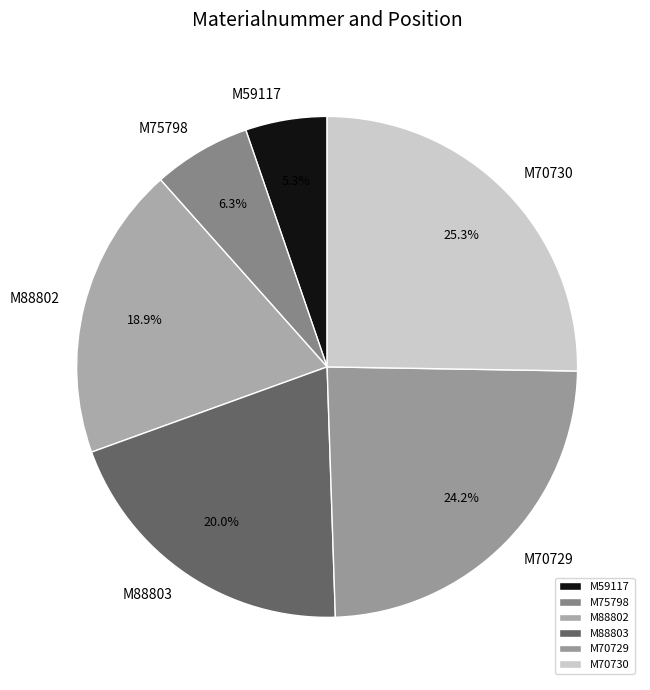

Count the number of slices in the pie.

6